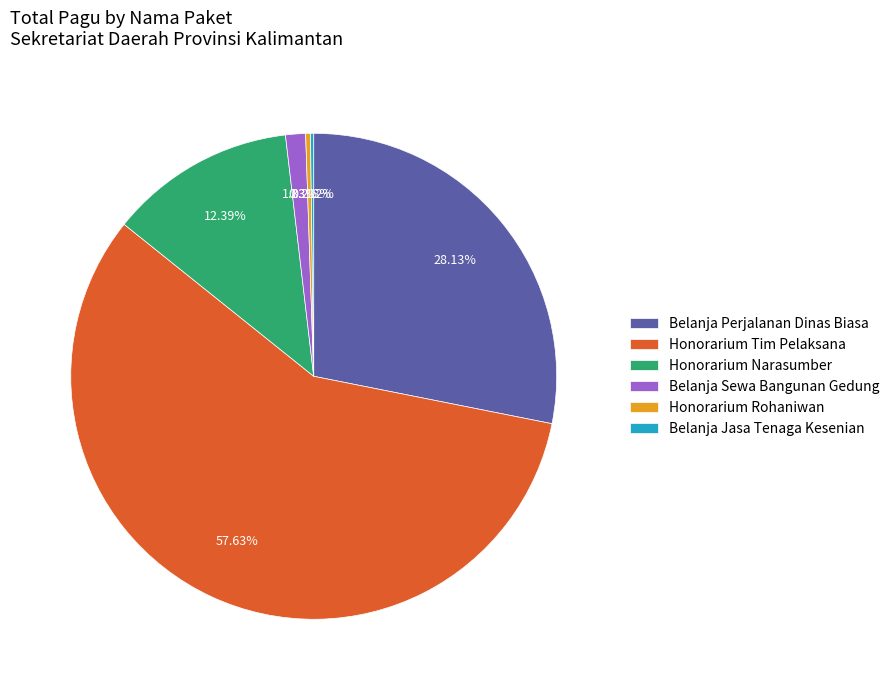

Between Belanja Sewa Bangunan Gedung and Honorarium Rohaniwan, which is larger?

Belanja Sewa Bangunan Gedung